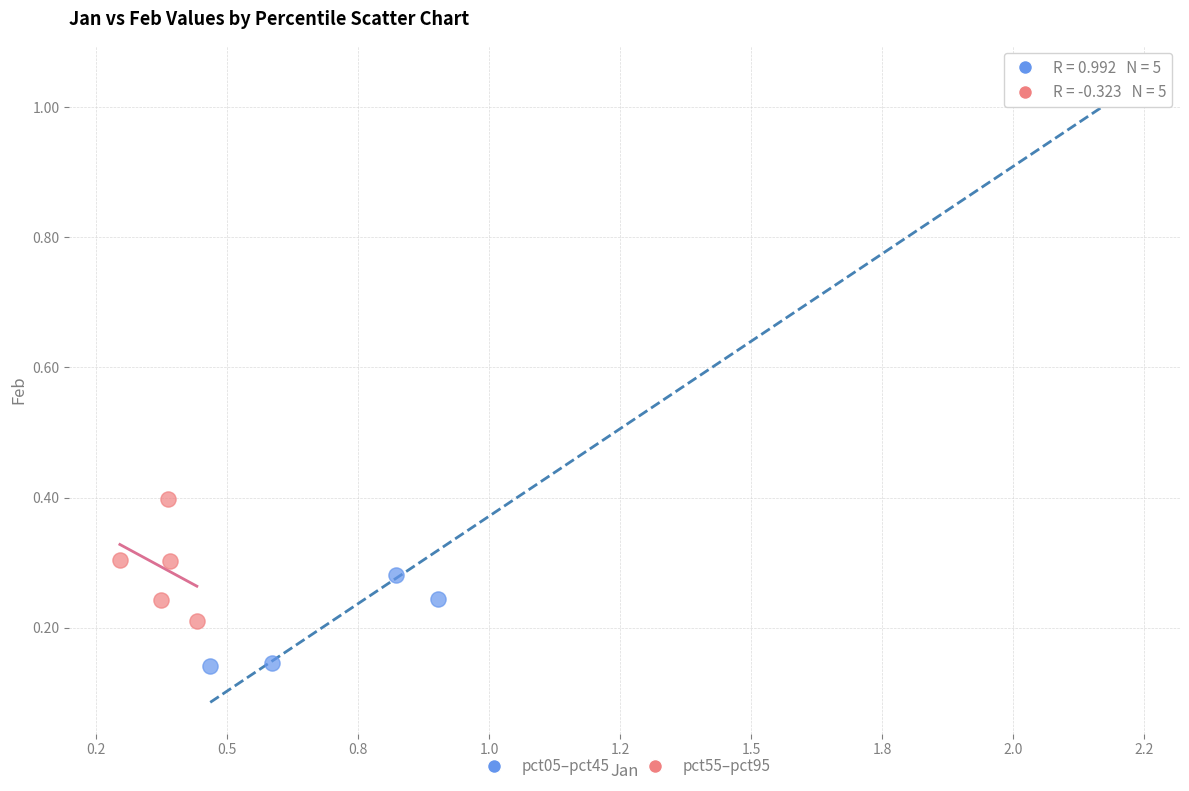

Which series contains the highest Y value?

pct05–pct45